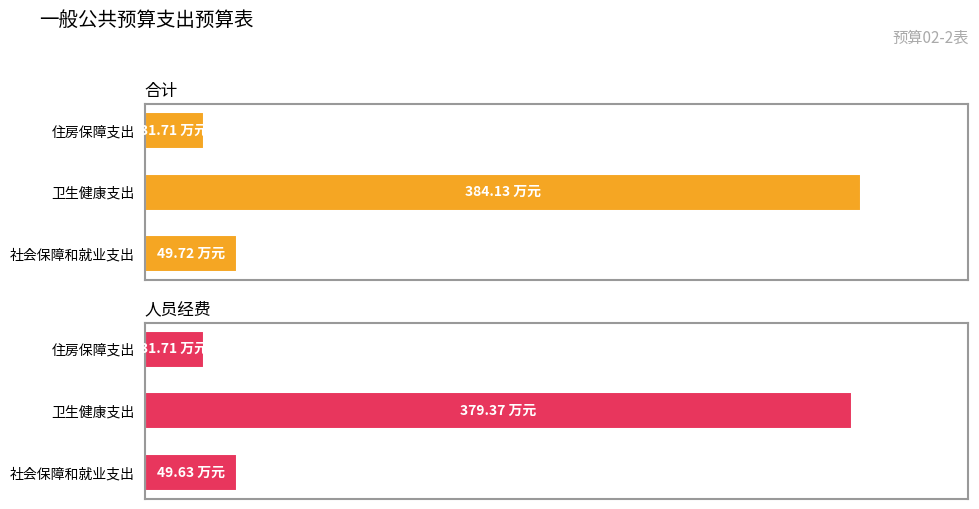

Which series has the largest range (max minus min)?

合计